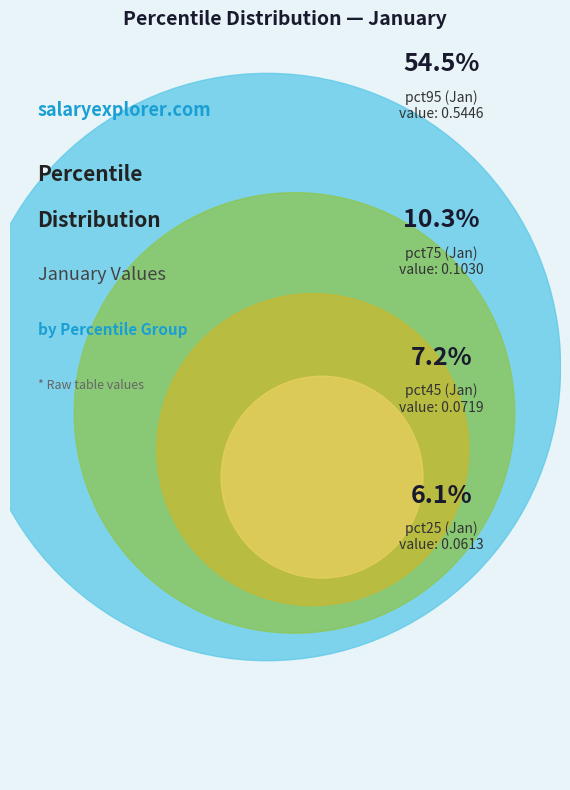

Is there any slice that represents more than half of the pie?

No